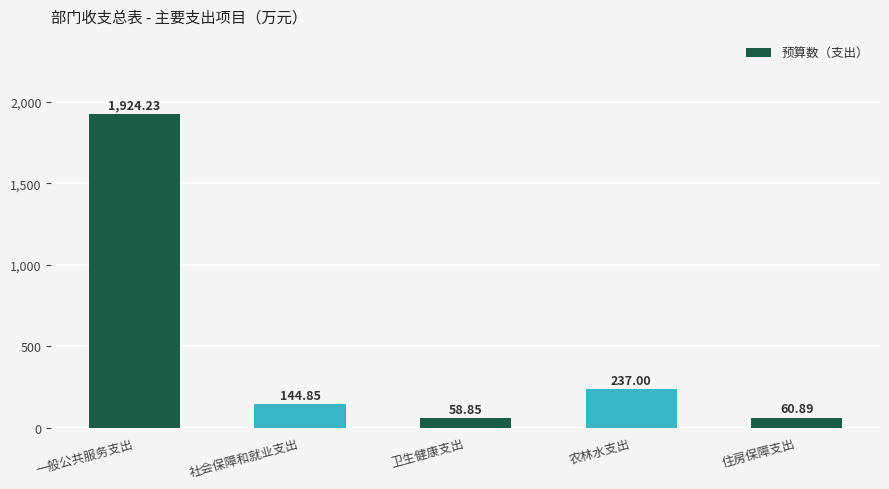

Rank the categories by value from lowest to highest.

卫生健康支出, 住房保障支出, 社会保障和就业支出, 农林水支出, 一般公共服务支出